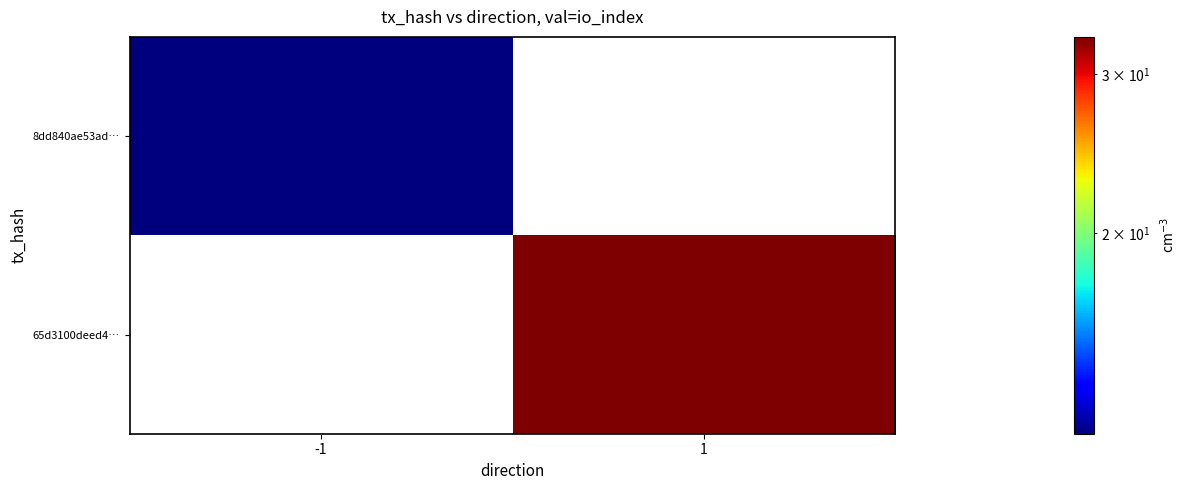

At how many categories does at least one series exceed 27?

1